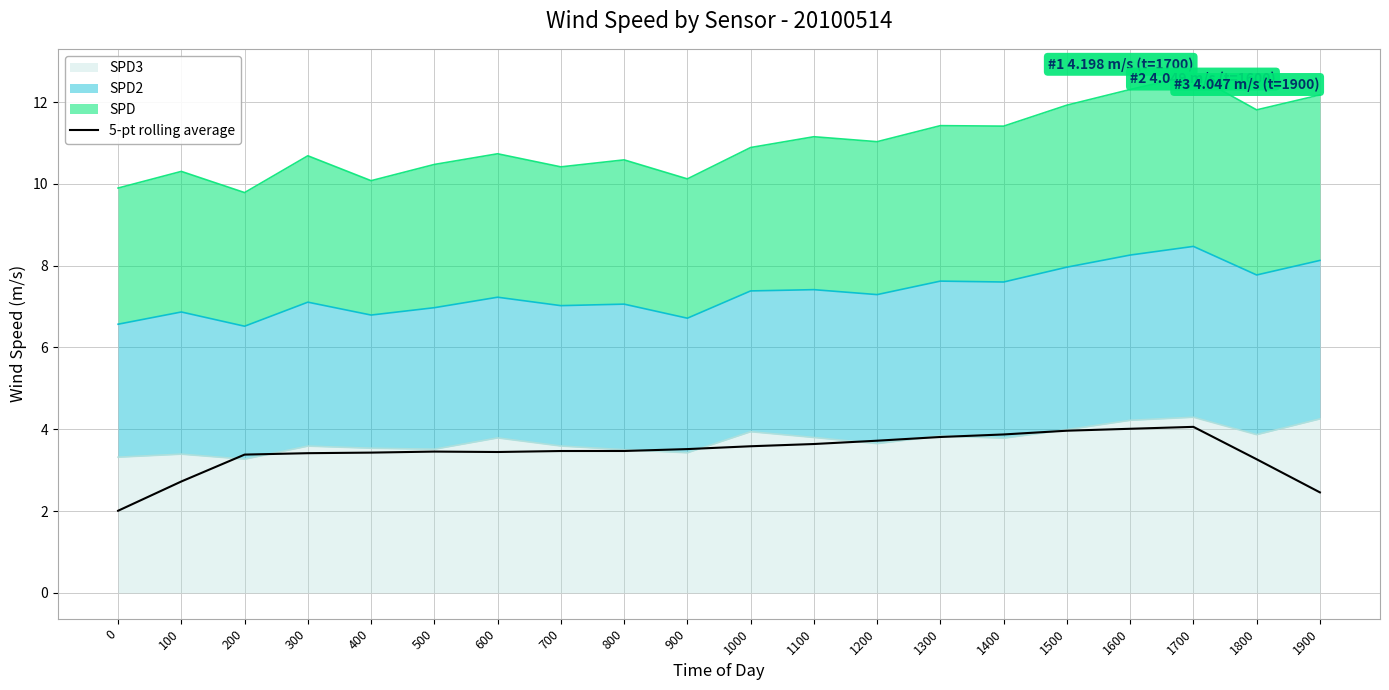

What is the sum of the values at 1000 and 400?

7.0